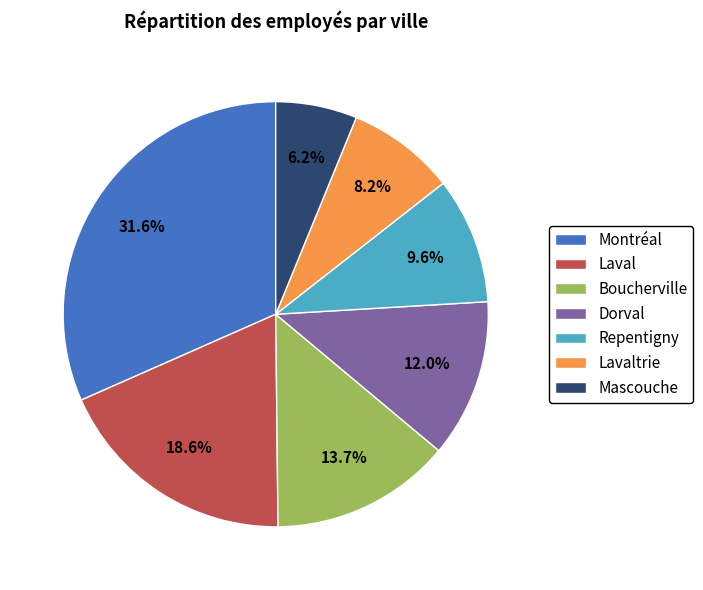

How many segments does this pie chart have?

7